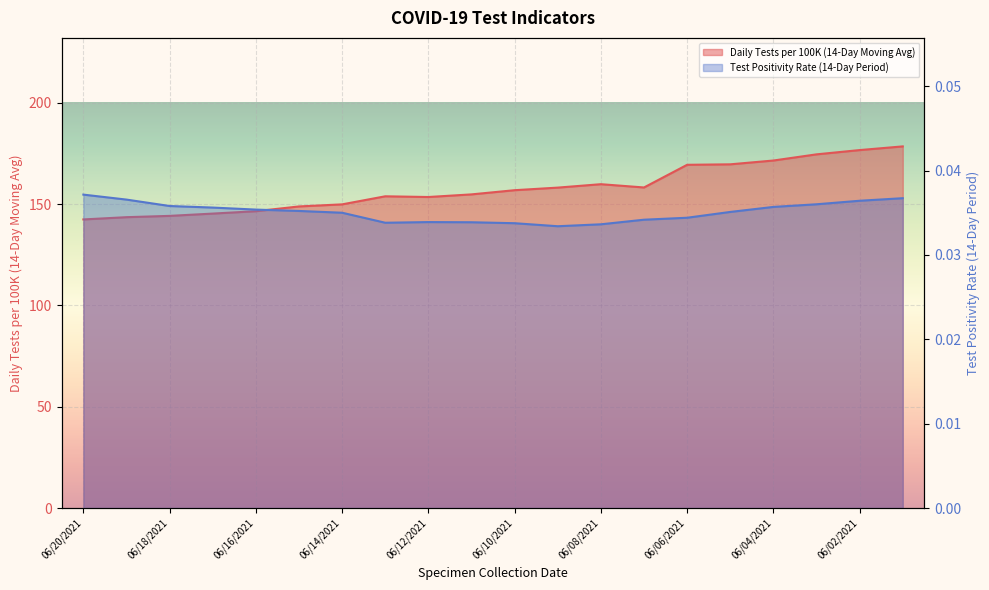

What is the difference between the second highest and second lowest values in the Daily Tests per 100K (14-Day Moving Avg) series?

33.1